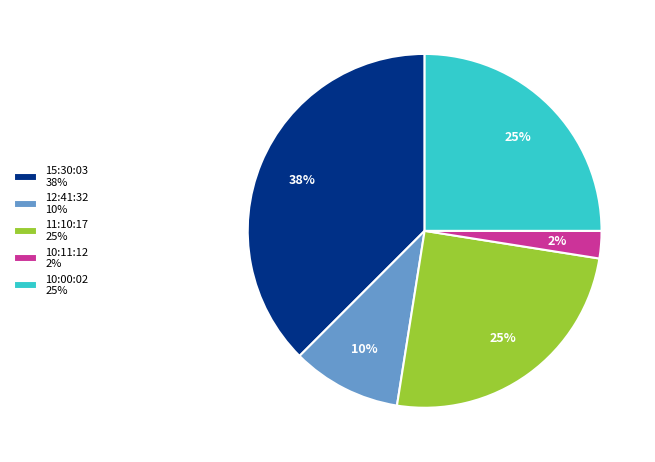

To the nearest percent, what is the average slice percentage?

20%